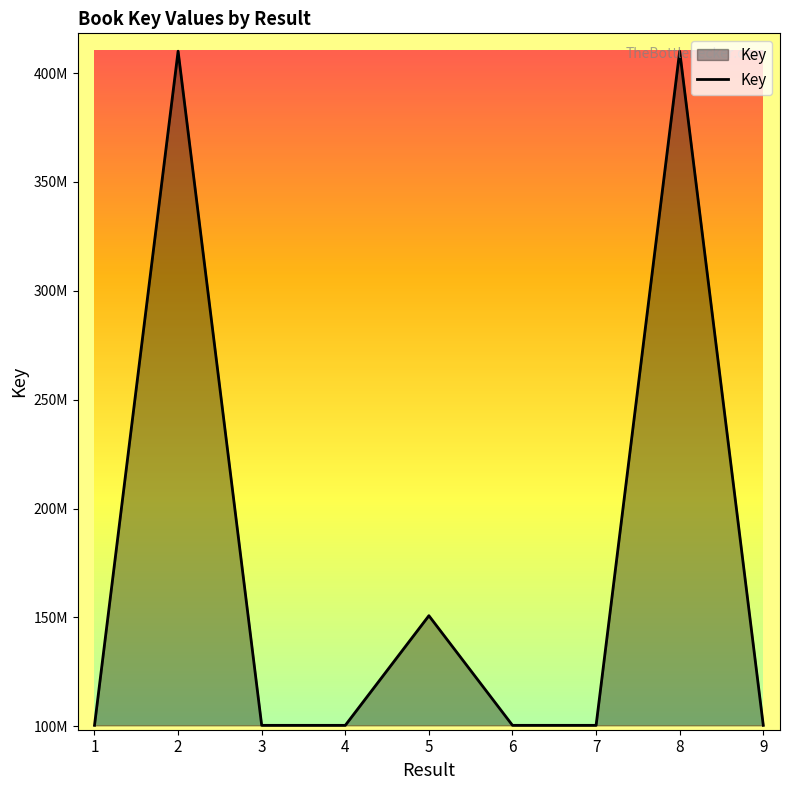

At which label does the data first exceed 100445339?

2